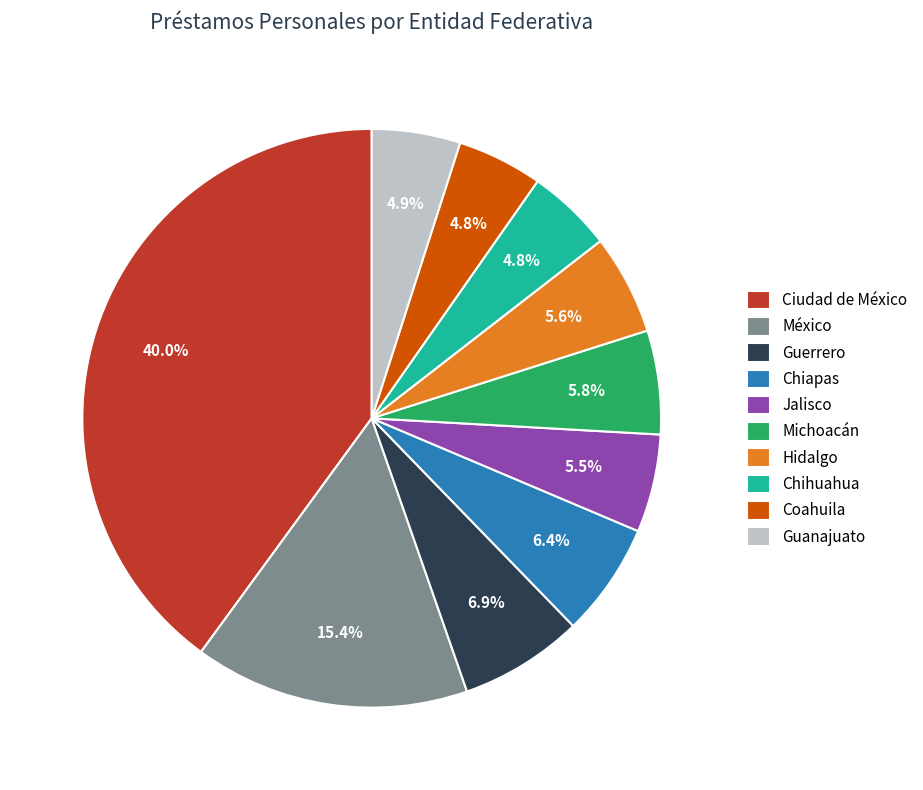

Is there a majority slice in this chart?

No